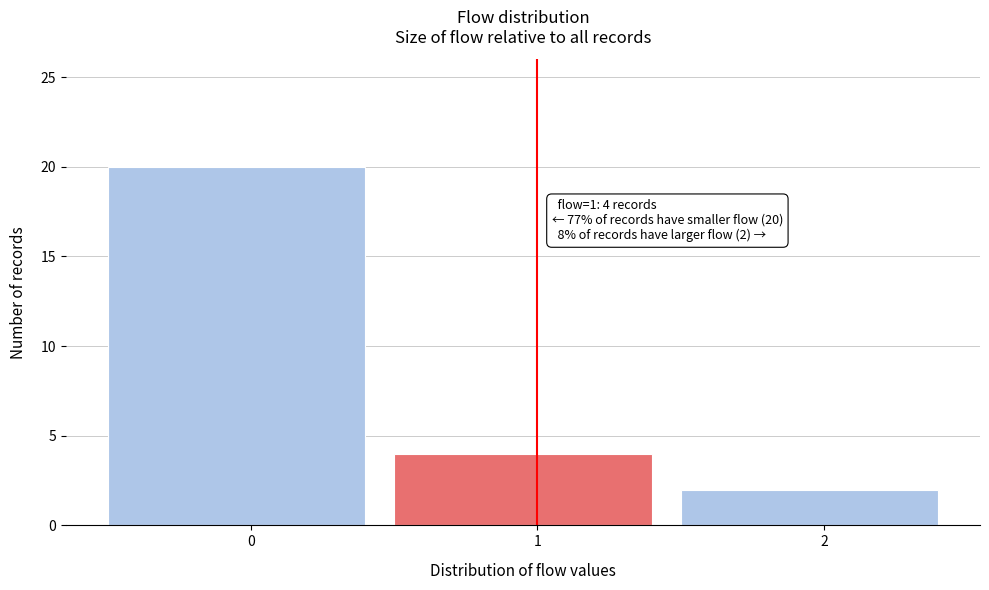

Reading left to right, transcribe all the data shown in this chart.

0=20	1=4	2=2